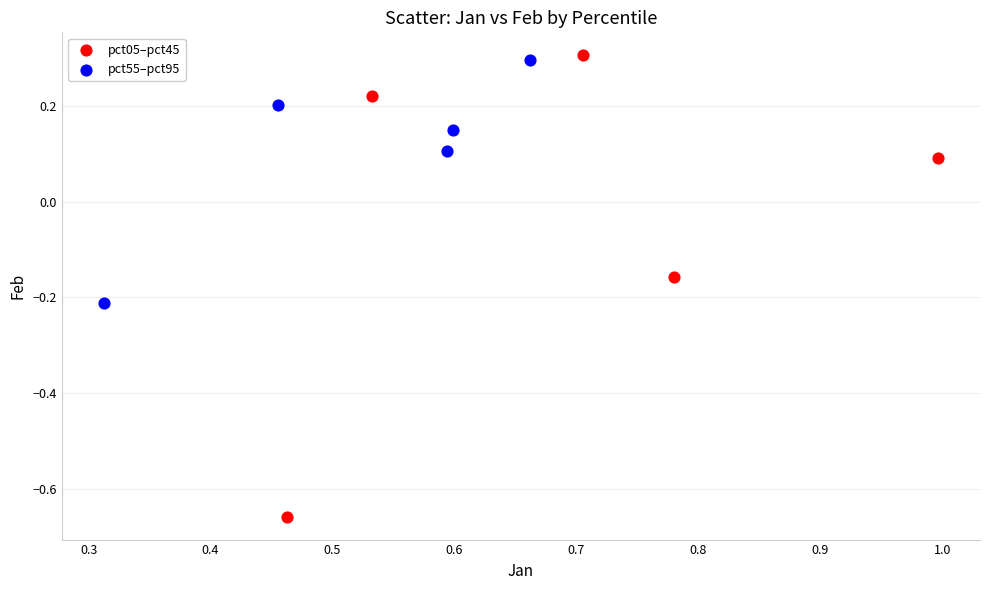

Which series has the largest Y range (max minus min)?

pct05–pct45